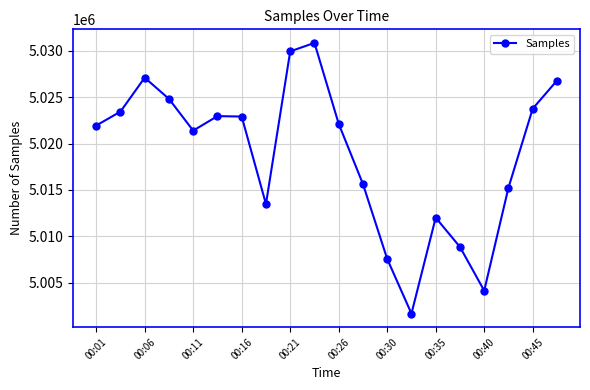

What is the average value?

5018832